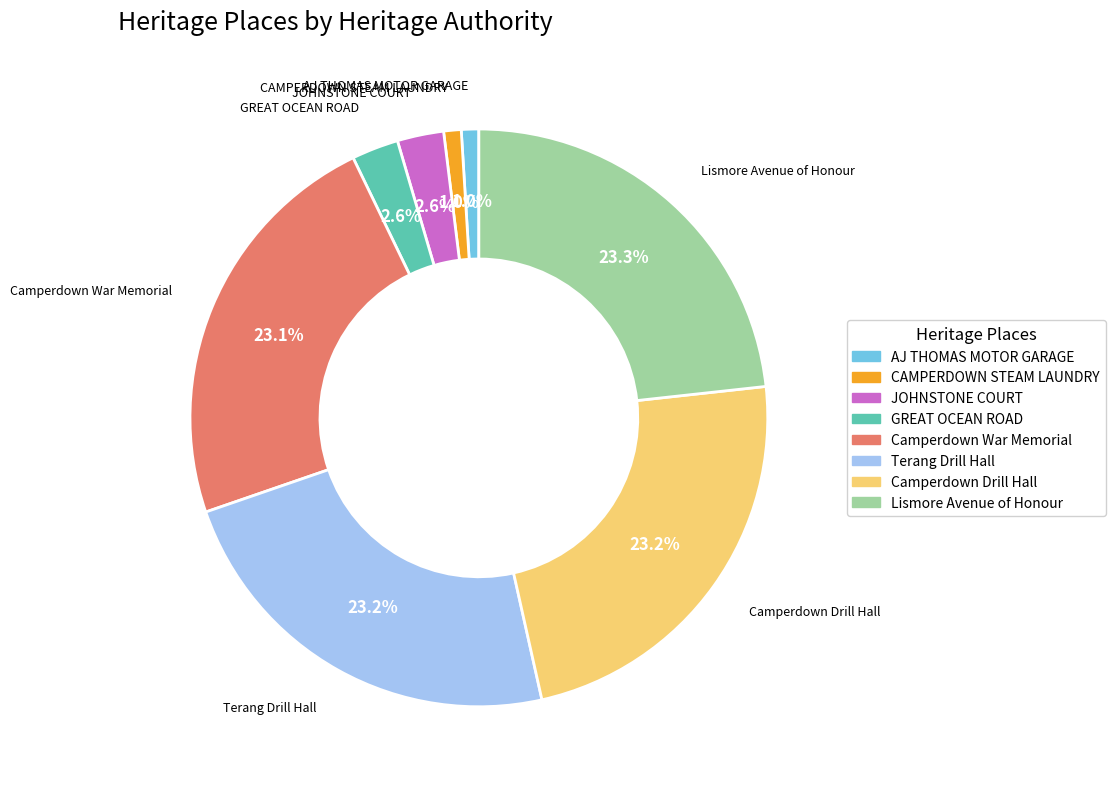

To the nearest percent, what percentage of the pie is AJ THOMAS MOTOR GARAGE?

1%